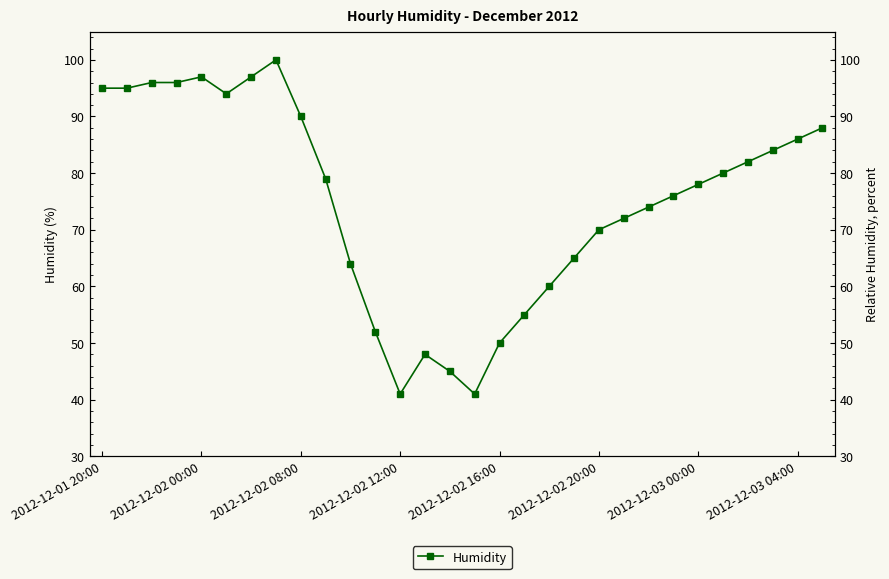

How many values are below 79?

15